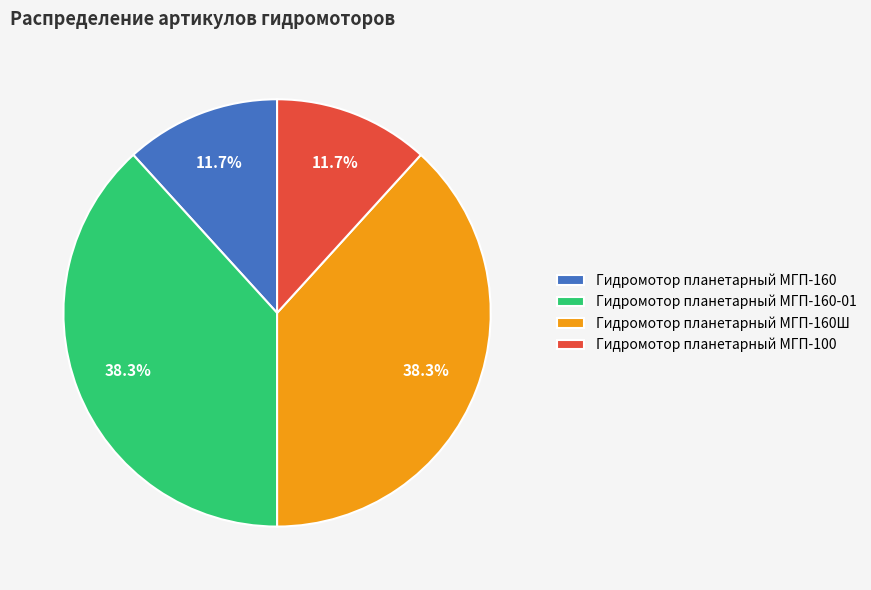

What percentage is the Гидромотор планетарный МГП-160-01 slice, to the nearest percent?

38%